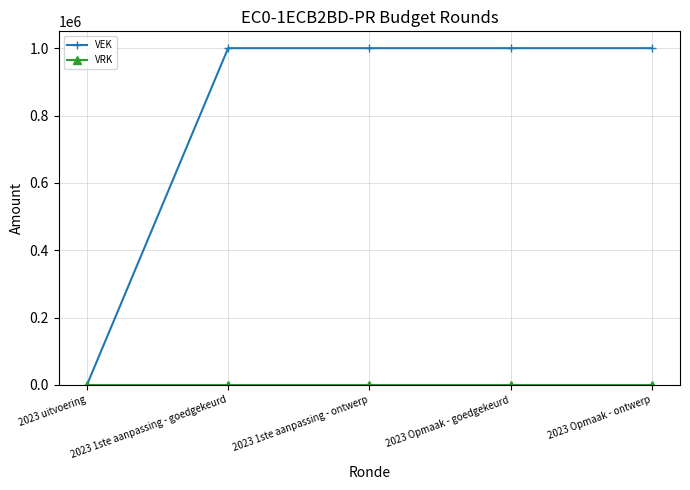

The value of VEK at 2023 Opmaak - ontwerp is 1000000. True or false?

True